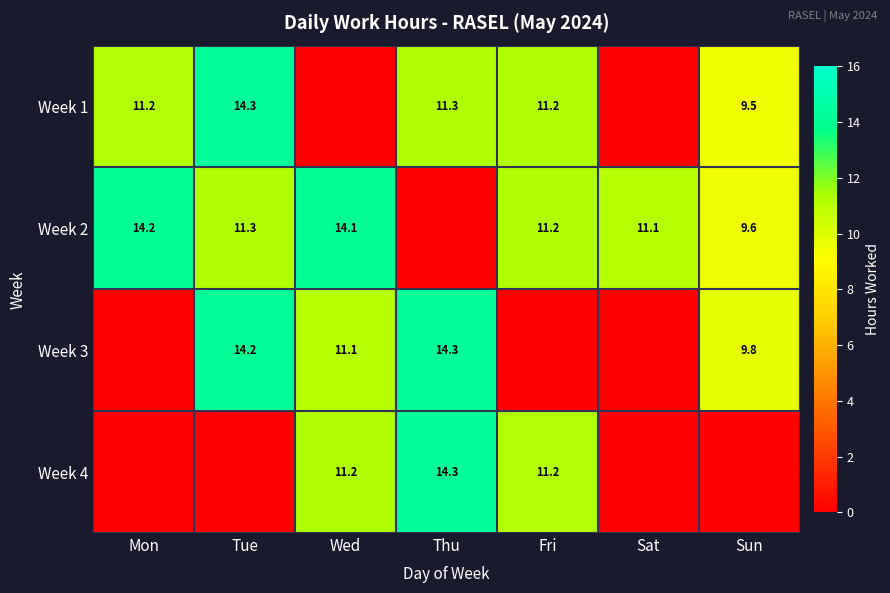

Count the number of categories in the chart.

7